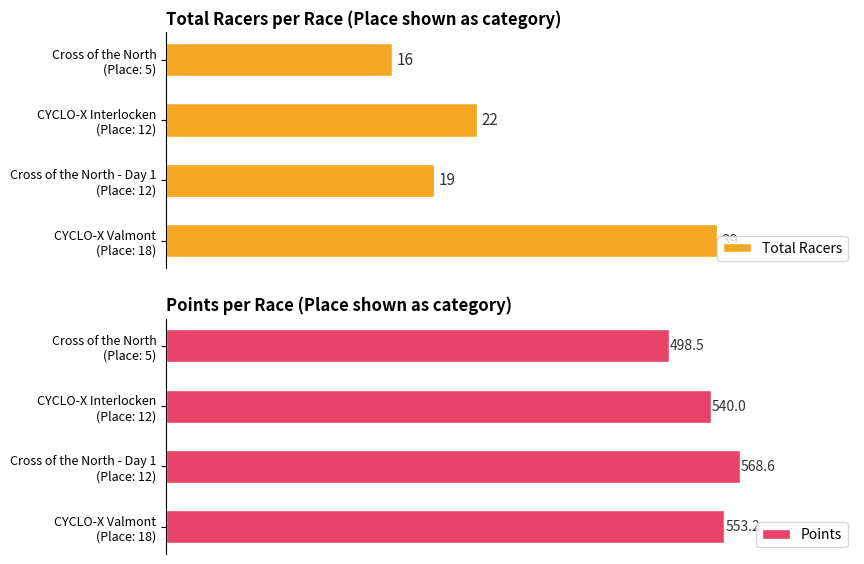

What are all the series names shown in the legend?

Total Racers, Points